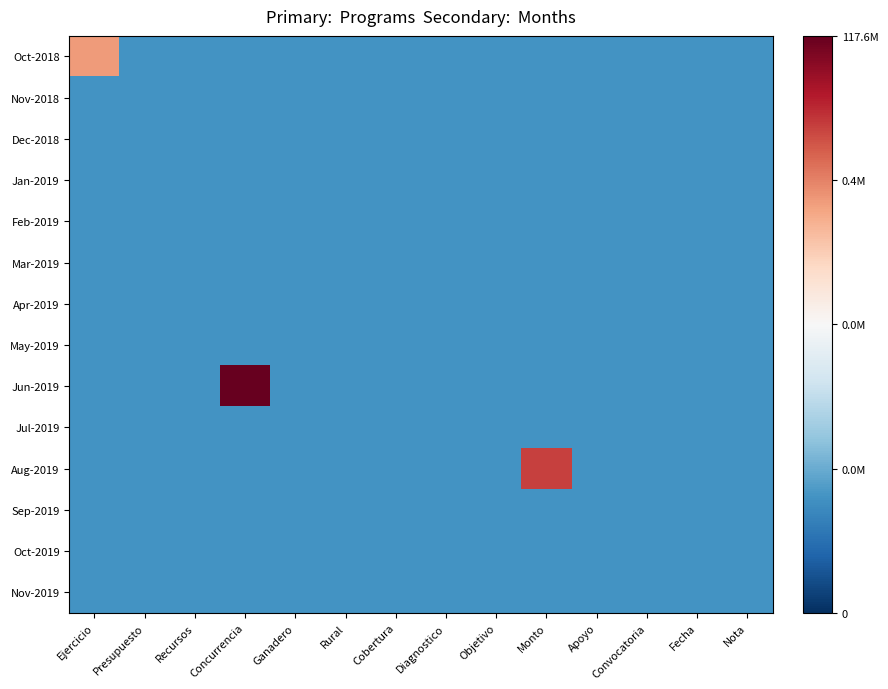

Reading left to right, what are all the values shown in this chart?

Oct-2018: Ejercicio=11.9	Presupuesto=0.0	Recursos=0.0	Concurrencia=0.0	Ganadero=0.0	Rural=0.0	Cobertura=0.0	Diagnostico=0.0	Objetivo=0.0	Monto=0.0	Apoyo=0.0	Convocatoria=0.0	Fecha=0.0	Nota=0.0
Nov-2018: Ejercicio=0.0	Presupuesto=0.0	Recursos=0.0	Concurrencia=0.0	Ganadero=0.0	Rural=0.0	Cobertura=0.0	Diagnostico=0.0	Objetivo=0.0	Monto=0.0	Apoyo=0.0	Convocatoria=0.0	Fecha=0.0	Nota=0.0
Dec-2018: Ejercicio=0.0	Presupuesto=0.0	Recursos=0.0	Concurrencia=0.0	Ganadero=0.0	Rural=0.0	Cobertura=0.0	Diagnostico=0.0	Objetivo=0.0	Monto=0.0	Apoyo=0.0	Convocatoria=0.0	Fecha=0.0	Nota=0.0
Jan-2019: Ejercicio=0.0	Presupuesto=0.0	Recursos=0.0	Concurrencia=0.0	Ganadero=0.0	Rural=0.0	Cobertura=0.0	Diagnostico=0.0	Objetivo=0.0	Monto=0.0	Apoyo=0.0	Convocatoria=0.0	Fecha=0.0	Nota=0.0
Feb-2019: Ejercicio=0.0	Presupuesto=0.0	Recursos=0.0	Concurrencia=0.0	Ganadero=0.0	Rural=0.0	Cobertura=0.0	Diagnostico=0.0	Objetivo=0.0	Monto=0.0	Apoyo=0.0	Convocatoria=0.0	Fecha=0.0	Nota=0.0
Mar-2019: Ejercicio=0.0	Presupuesto=0.0	Recursos=0.0	Concurrencia=0.0	Ganadero=0.0	Rural=0.0	Cobertura=0.0	Diagnostico=0.0	Objetivo=0.0	Monto=0.0	Apoyo=0.0	Convocatoria=0.0	Fecha=0.0	Nota=0.0
Apr-2019: Ejercicio=0.0	Presupuesto=0.0	Recursos=0.0	Concurrencia=0.0	Ganadero=0.0	Rural=0.0	Cobertura=0.0	Diagnostico=0.0	Objetivo=0.0	Monto=0.0	Apoyo=0.0	Convocatoria=0.0	Fecha=0.0	Nota=0.0
May-2019: Ejercicio=0.0	Presupuesto=0.0	Recursos=0.0	Concurrencia=0.0	Ganadero=0.0	Rural=0.0	Cobertura=0.0	Diagnostico=0.0	Objetivo=0.0	Monto=0.0	Apoyo=0.0	Convocatoria=0.0	Fecha=0.0	Nota=0.0
Jun-2019: Ejercicio=0.0	Presupuesto=0.0	Recursos=0.0	Concurrencia=18.6	Ganadero=0.0	Rural=0.0	Cobertura=0.0	Diagnostico=0.0	Objetivo=0.0	Monto=0.0	Apoyo=0.0	Convocatoria=0.0	Fecha=0.0	Nota=0.0
Jul-2019: Ejercicio=0.0	Presupuesto=0.0	Recursos=0.0	Concurrencia=0.0	Ganadero=0.0	Rural=0.0	Cobertura=0.0	Diagnostico=0.0	Objetivo=0.0	Monto=0.0	Apoyo=0.0	Convocatoria=0.0	Fecha=0.0	Nota=0.0
Aug-2019: Ejercicio=0.0	Presupuesto=0.0	Recursos=0.0	Concurrencia=0.0	Ganadero=0.0	Rural=0.0	Cobertura=0.0	Diagnostico=0.0	Objetivo=0.0	Monto=14.9	Apoyo=0.0	Convocatoria=0.0	Fecha=0.0	Nota=0.0
Sep-2019: Ejercicio=0.0	Presupuesto=0.0	Recursos=0.0	Concurrencia=0.0	Ganadero=0.0	Rural=0.0	Cobertura=0.0	Diagnostico=0.0	Objetivo=0.0	Monto=0.0	Apoyo=0.0	Convocatoria=0.0	Fecha=0.0	Nota=0.0
Oct-2019: Ejercicio=0.0	Presupuesto=0.0	Recursos=0.0	Concurrencia=0.0	Ganadero=0.0	Rural=0.0	Cobertura=0.0	Diagnostico=0.0	Objetivo=0.0	Monto=0.0	Apoyo=0.0	Convocatoria=0.0	Fecha=0.0	Nota=0.0
Nov-2019: Ejercicio=0.0	Presupuesto=0.0	Recursos=0.0	Concurrencia=0.0	Ganadero=0.0	Rural=0.0	Cobertura=0.0	Diagnostico=0.0	Objetivo=0.0	Monto=0.0	Apoyo=0.0	Convocatoria=0.0	Fecha=0.0	Nota=0.0